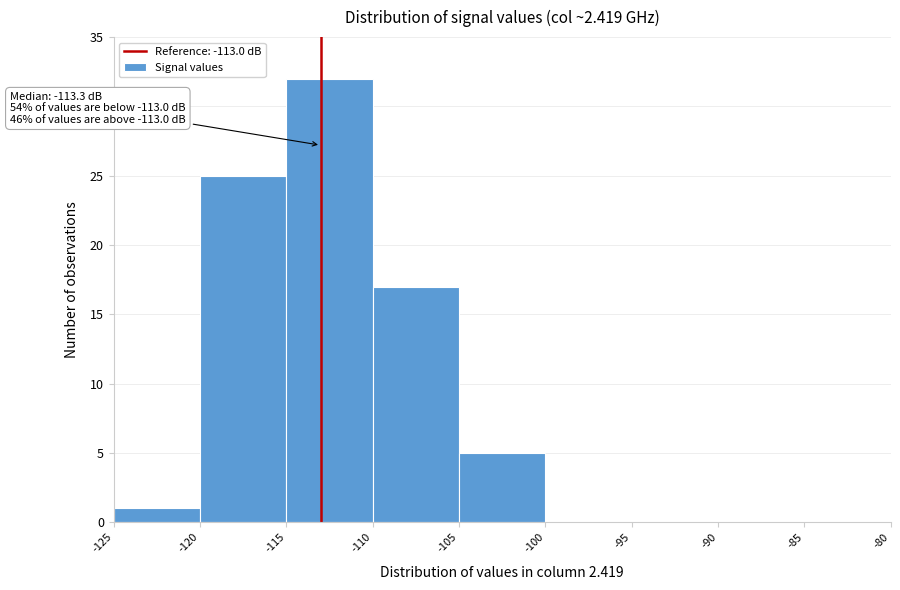

Over which range of the x-axis is the bar tallest?

-115 to -110